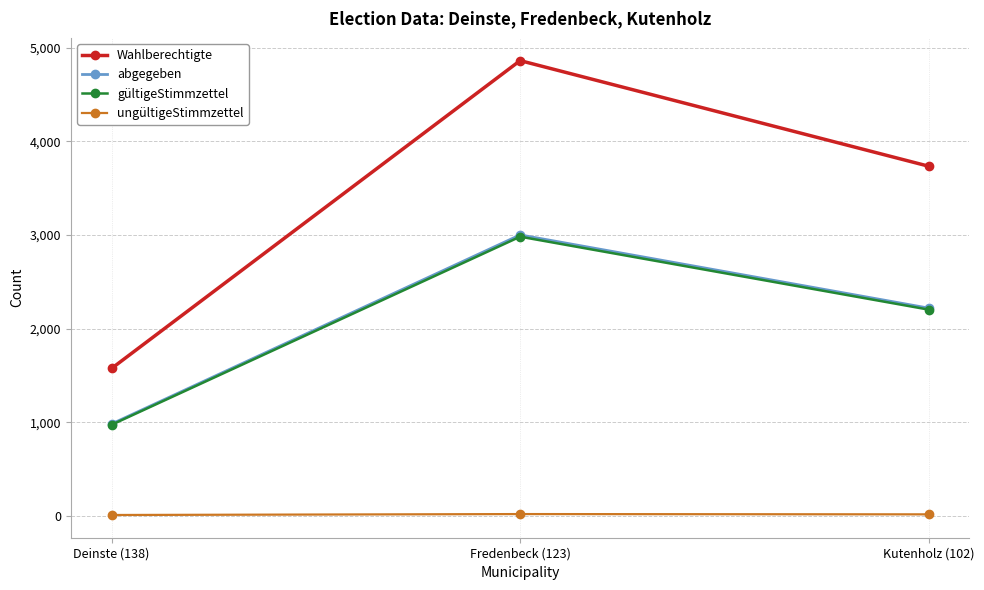

What is the sum of all ungültigeStimmzettel values?

44